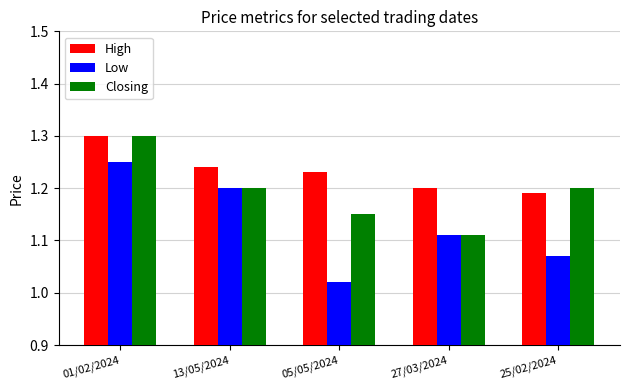

At which category is the sum across all series the highest?

01/02/2024